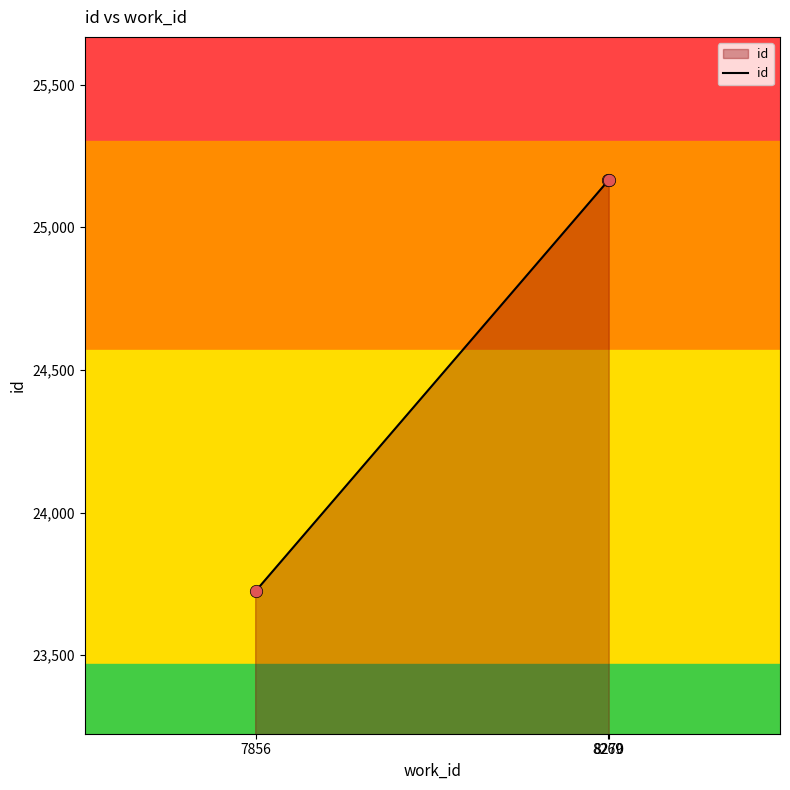

What is the ratio of the value at 8269 to the value at 7856?

1.1